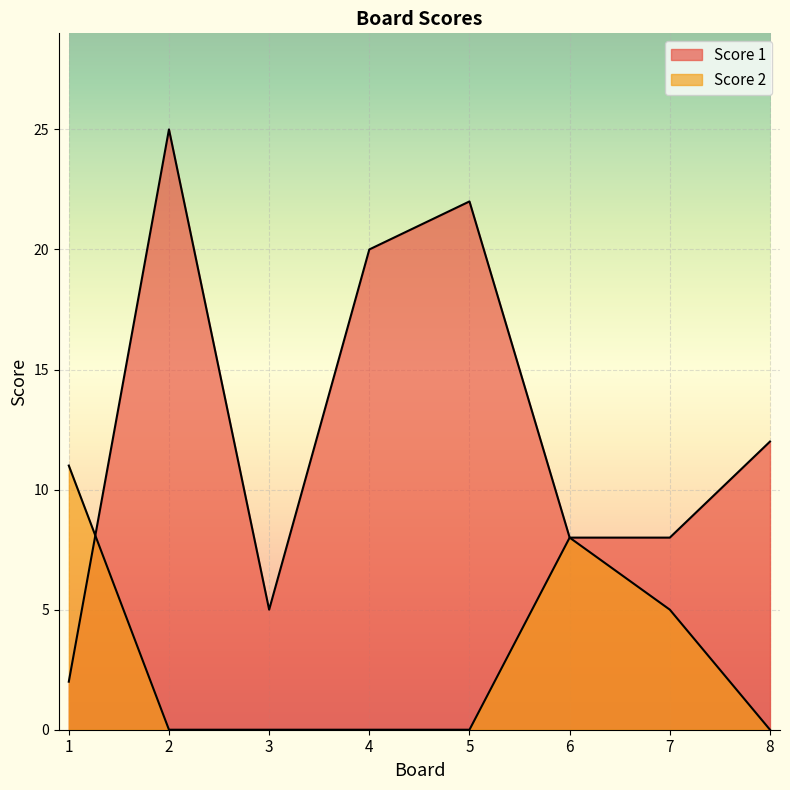

Rank the categories by Score 1 value from highest to lowest.

2, 5, 4, 8, 6, 7, 3, 1